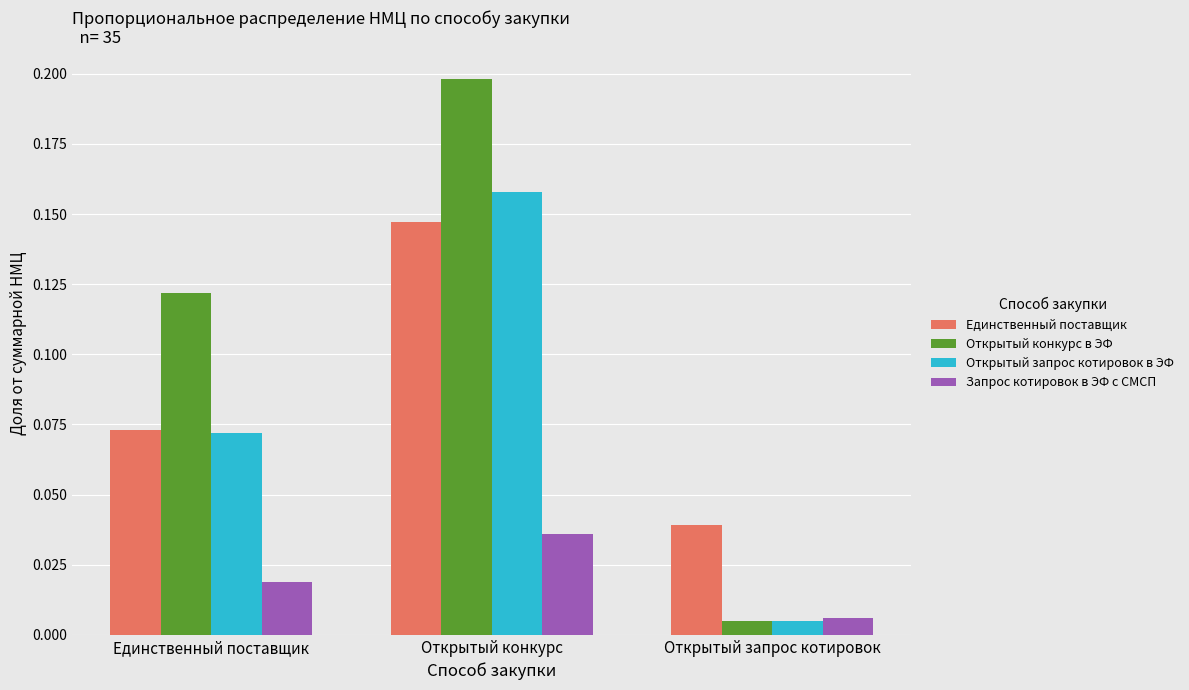

Which category has the highest value in the Запрос котировок в ЭФ с СМСП series?

Открытый конкурс